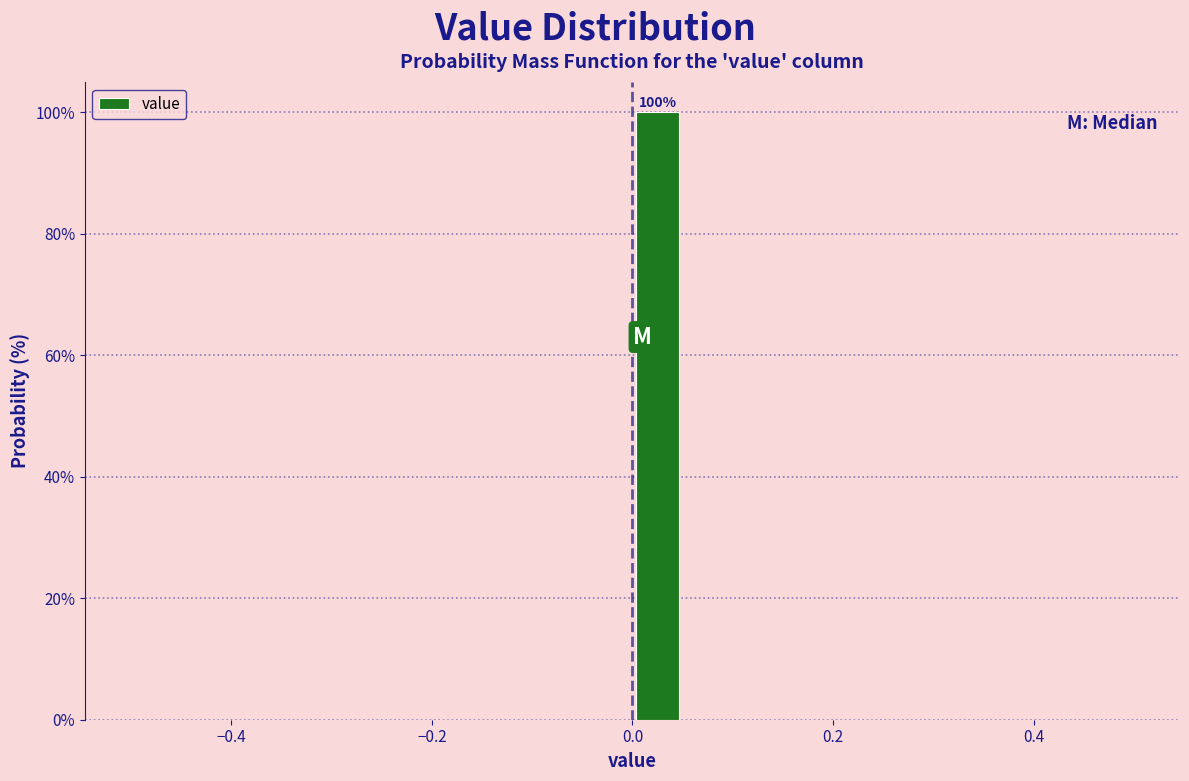

Around what value on the x-axis is the tallest bar? Give the approximate position of its centre, as read against the axis.

0.02